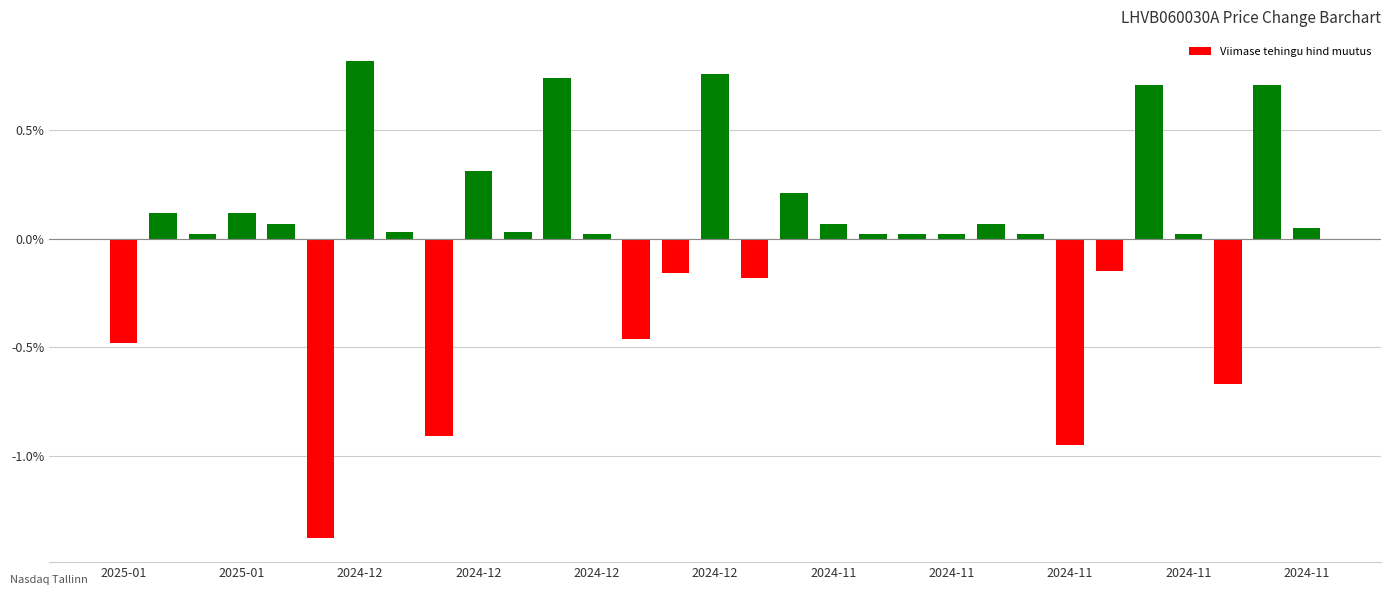

What is the difference between the maximum and minimum values?

2.2